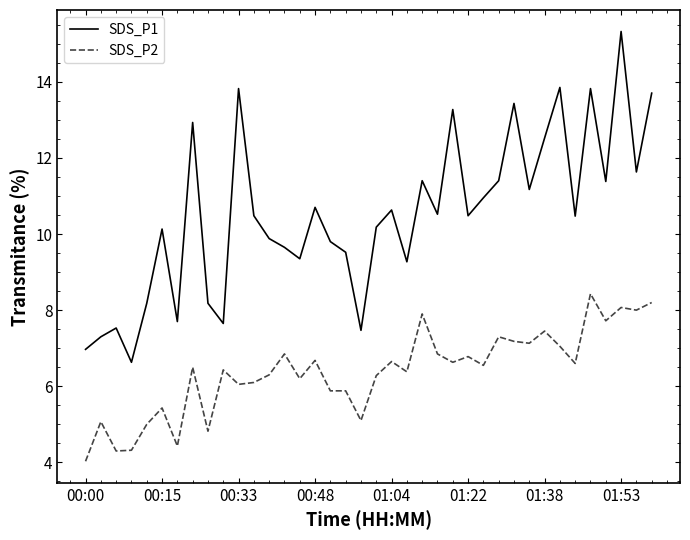

What is the difference between the maximum and minimum values in the SDS_P2 series?

4.4